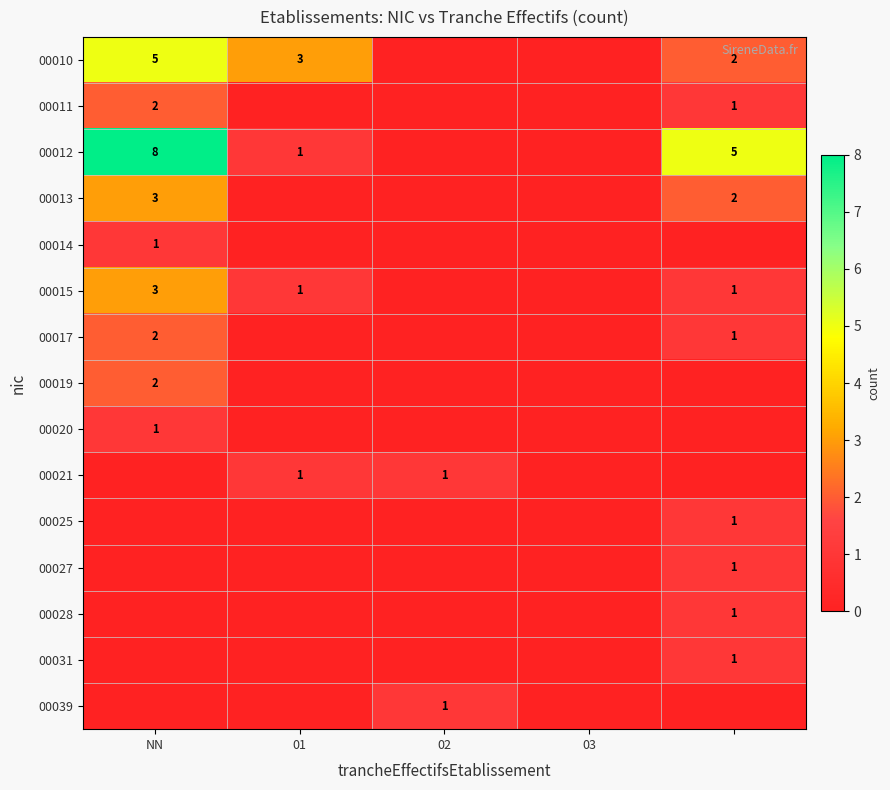

At which category does the chart reach its peak across all series?

NN